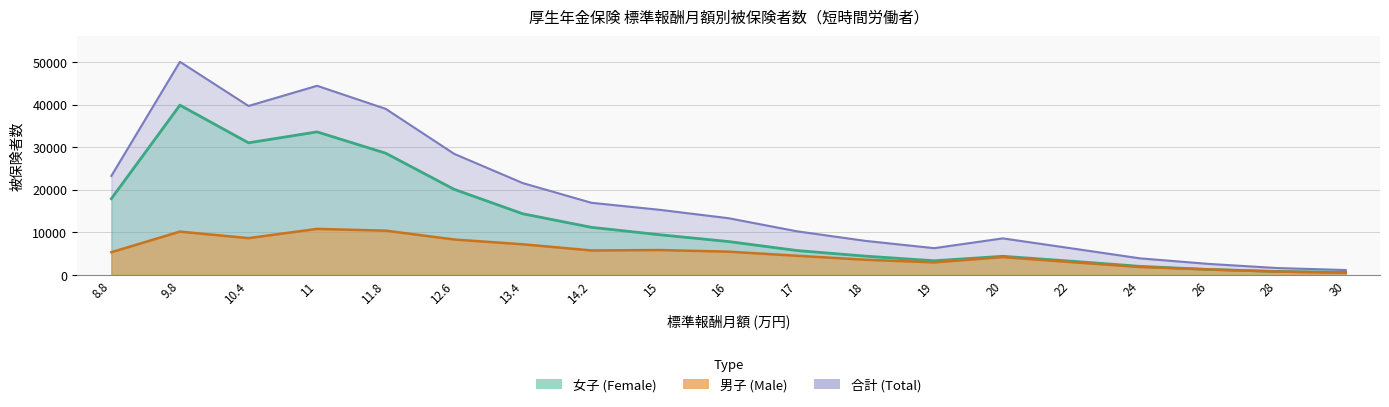

What is the label of the 14th point from the left?

20